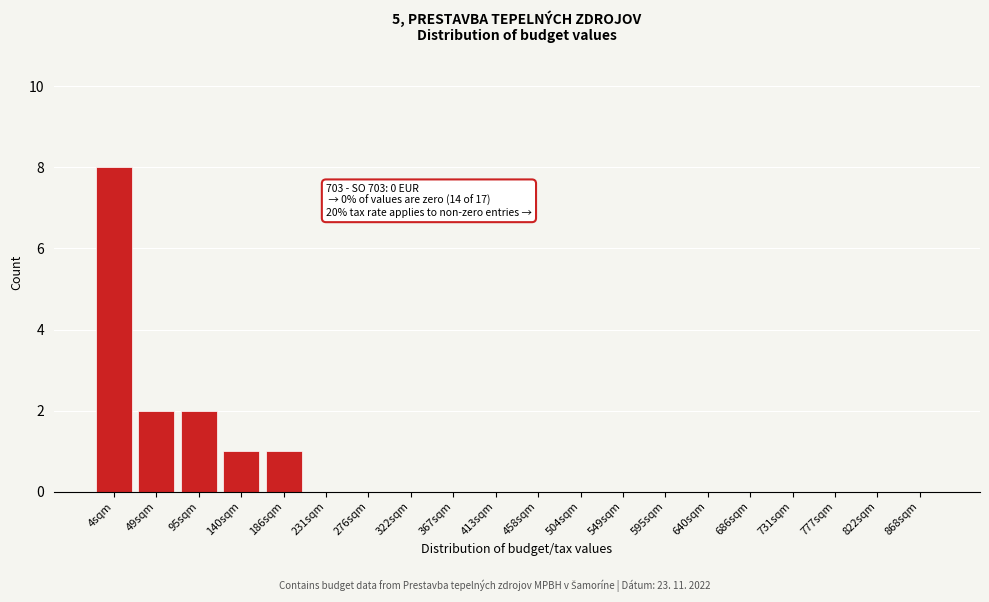

Reading left to right, transcribe all the data shown in this chart.

4sqm=8	49sqm=2	95sqm=2	140sqm=1	186sqm=1	231sqm=0	276sqm=0	322sqm=0	367sqm=0	413sqm=0	458sqm=0	504sqm=0	549sqm=0	595sqm=0	640sqm=0	686sqm=0	731sqm=0	777sqm=0	822sqm=0	868sqm=0